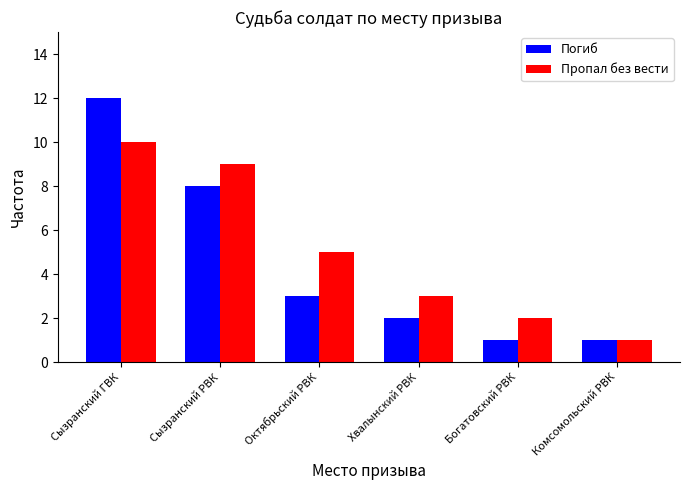

Which label corresponds to the largest value in the chart?

Сызранский ГВК